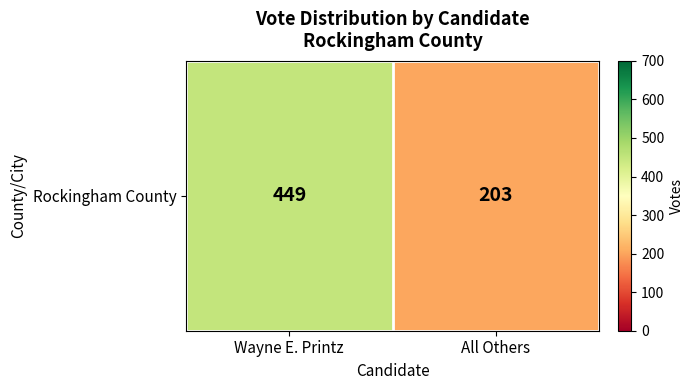

Approximately how many times larger is the value at All Others compared to Wayne E. Printz?

0.5